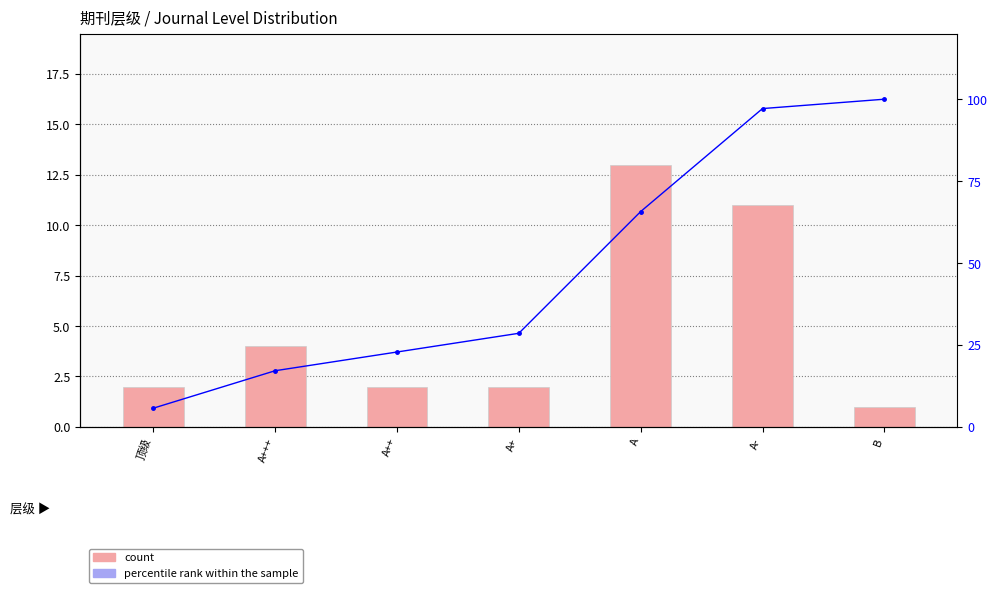

What is the sum of all percentile rank within the sample values?

337.1